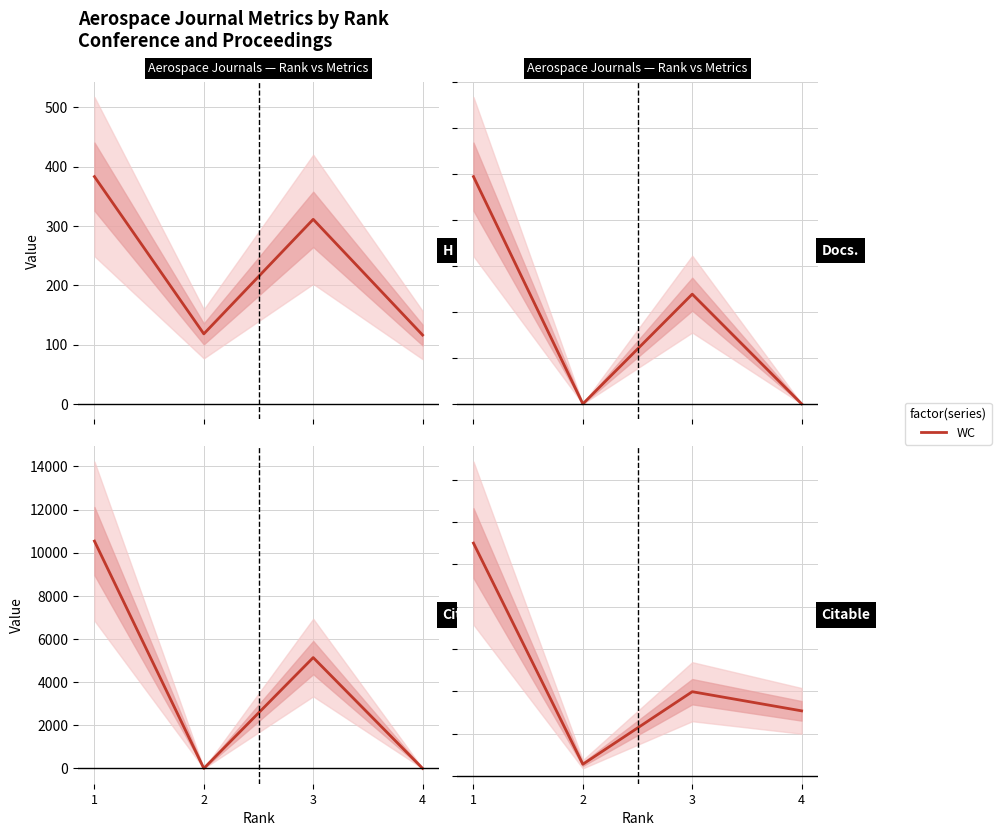

Which has a higher value, 2 or 3?

3